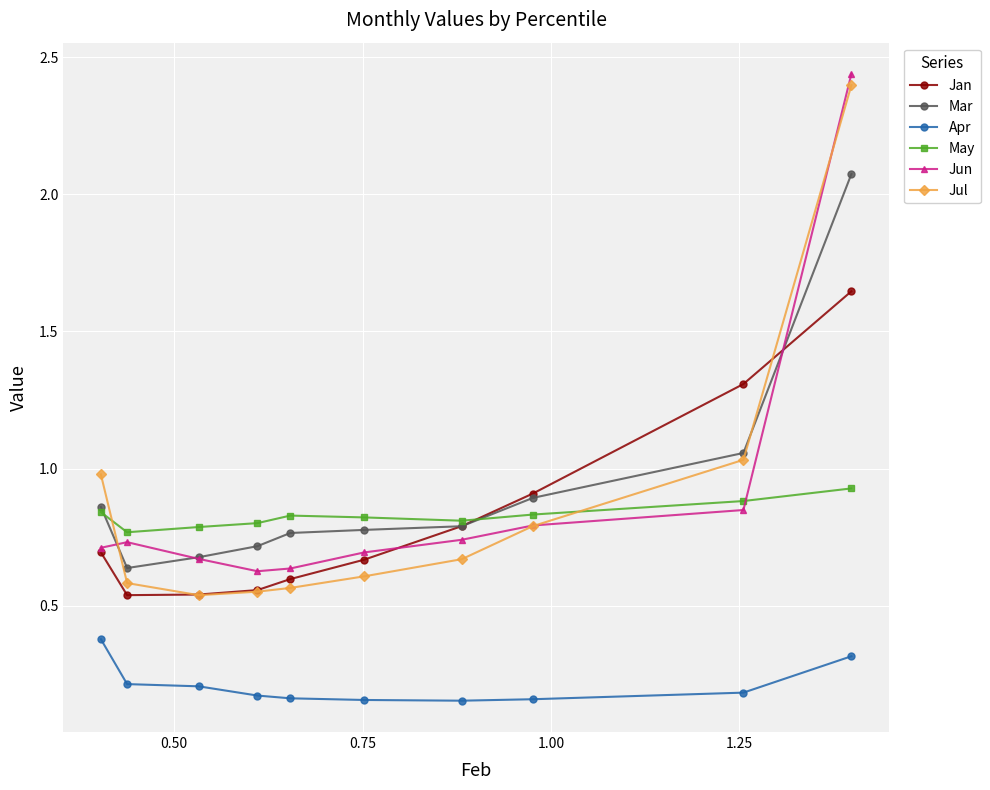

What are all the series names shown in the legend?

Jan, Mar, Apr, May, Jun, Jul